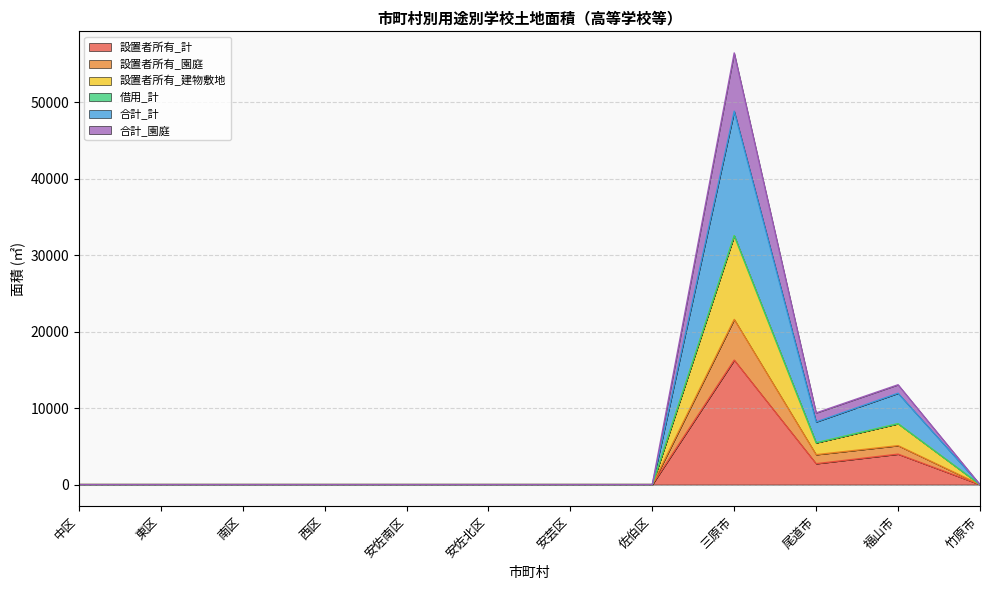

What is the label of the 6th point from the left?

安佐北区